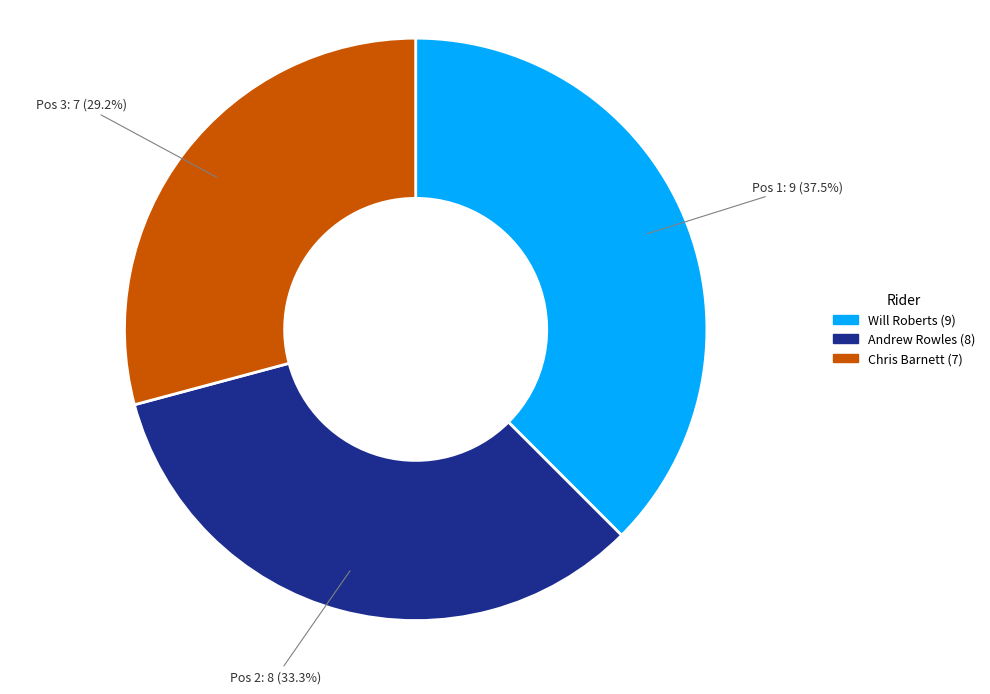

To the nearest percent, what is the average slice percentage?

33%